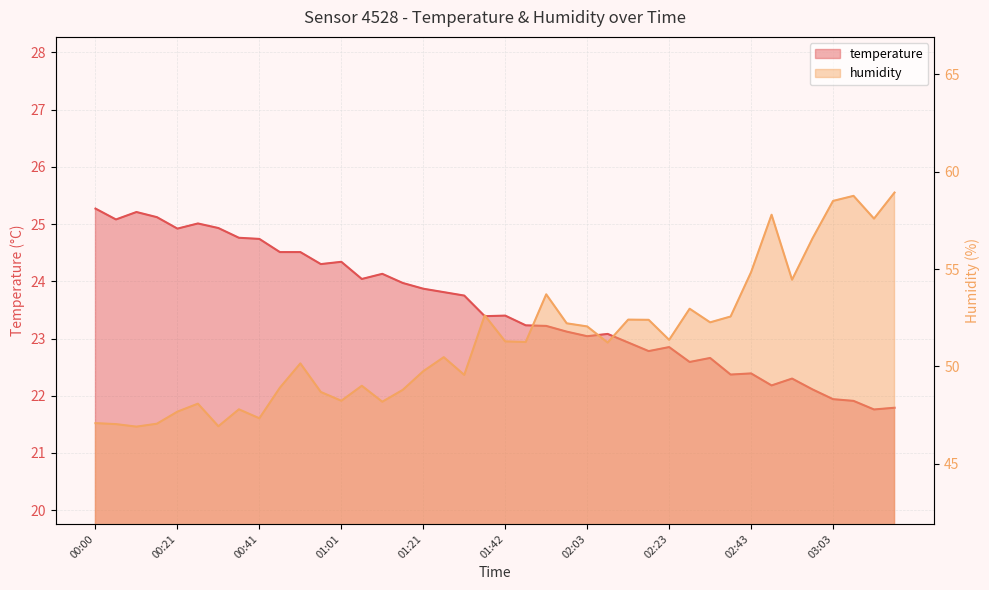

At which category does temperature reach its first local peak?

00:10